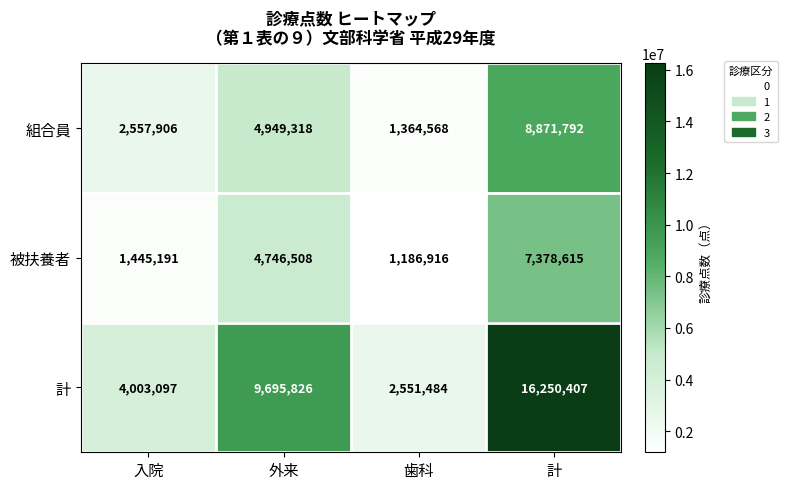

What is the difference between the 計 values at 歯科 and 計?

13698923